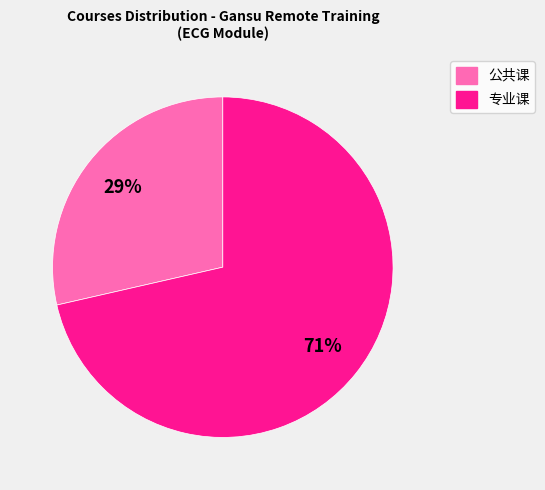

How many segments does this pie chart have?

2